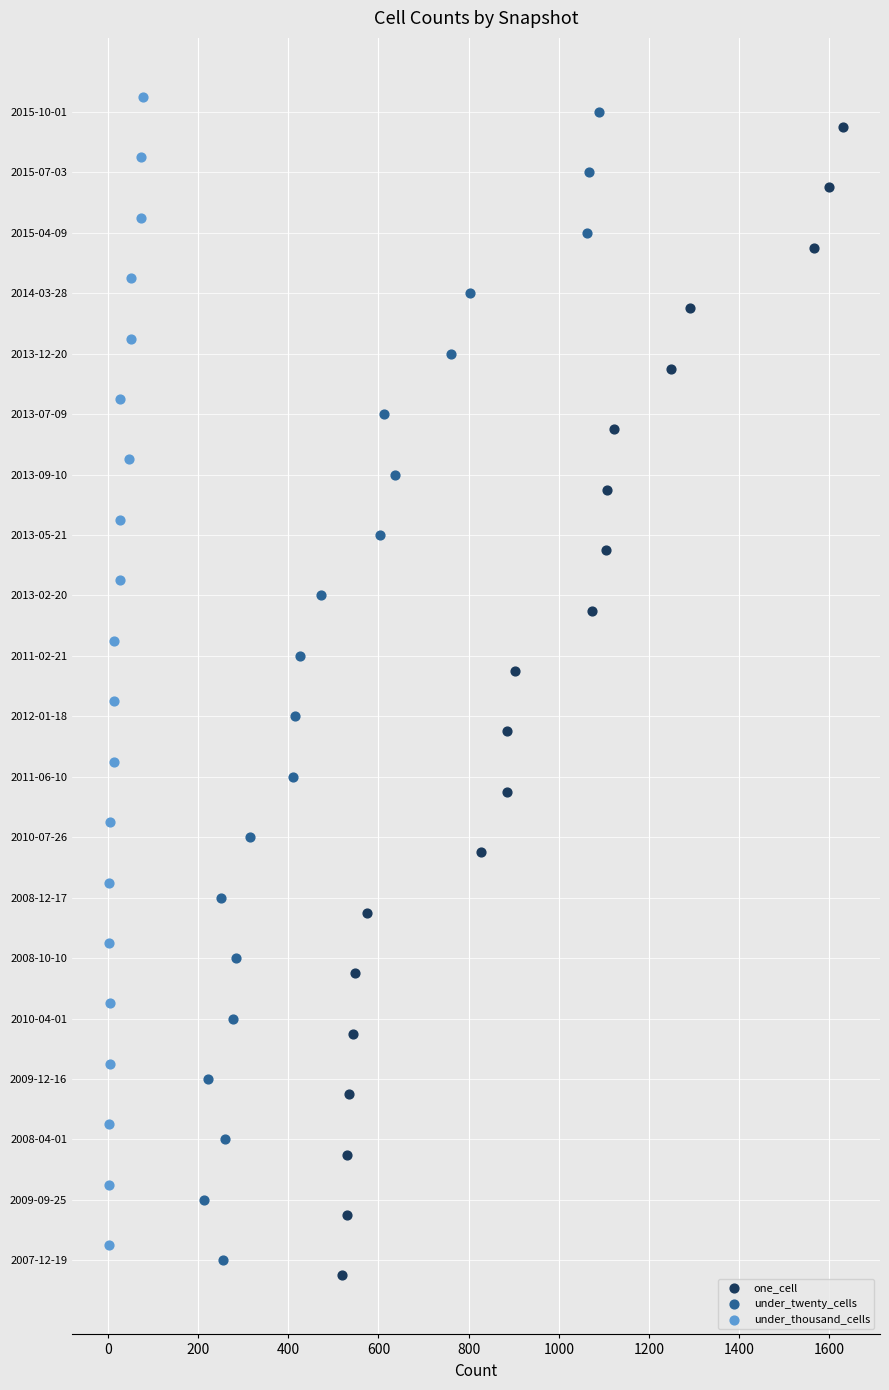

What are all the series names shown in the legend?

one_cell, under_twenty_cells, under_thousand_cells